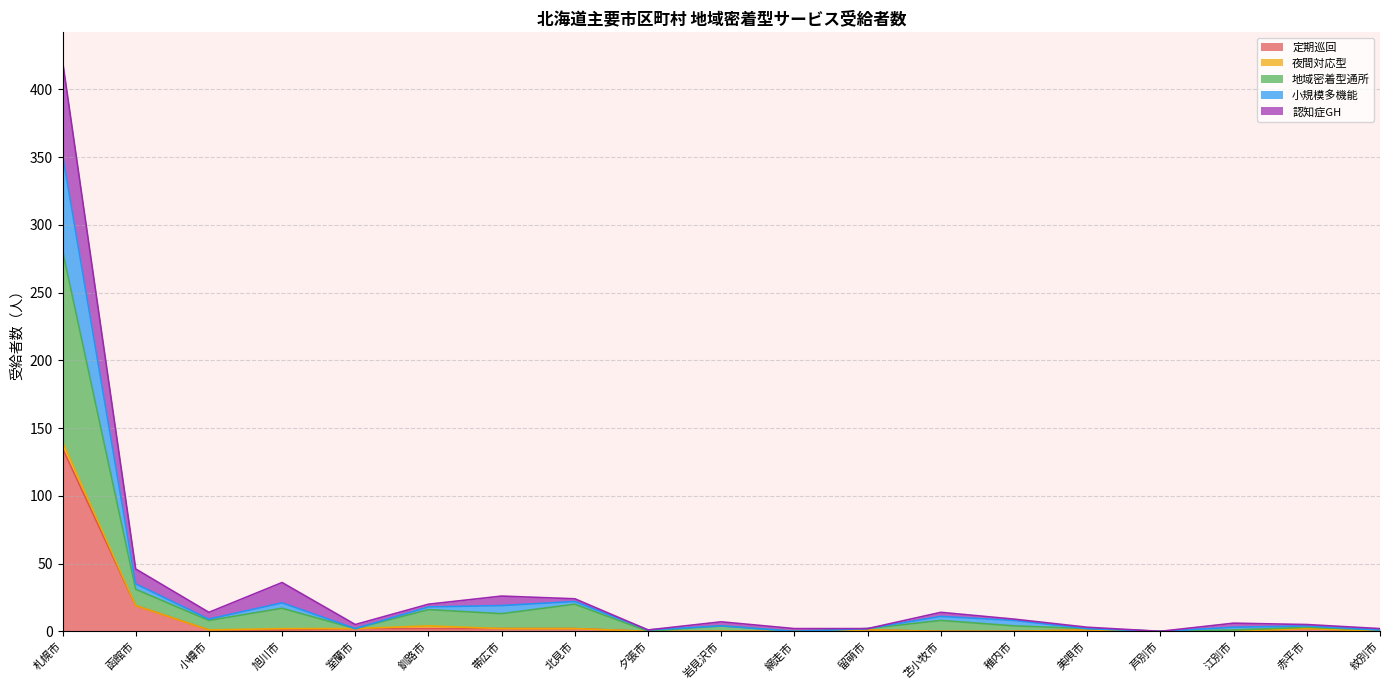

At which category is the sum across all series the highest?

札幌市